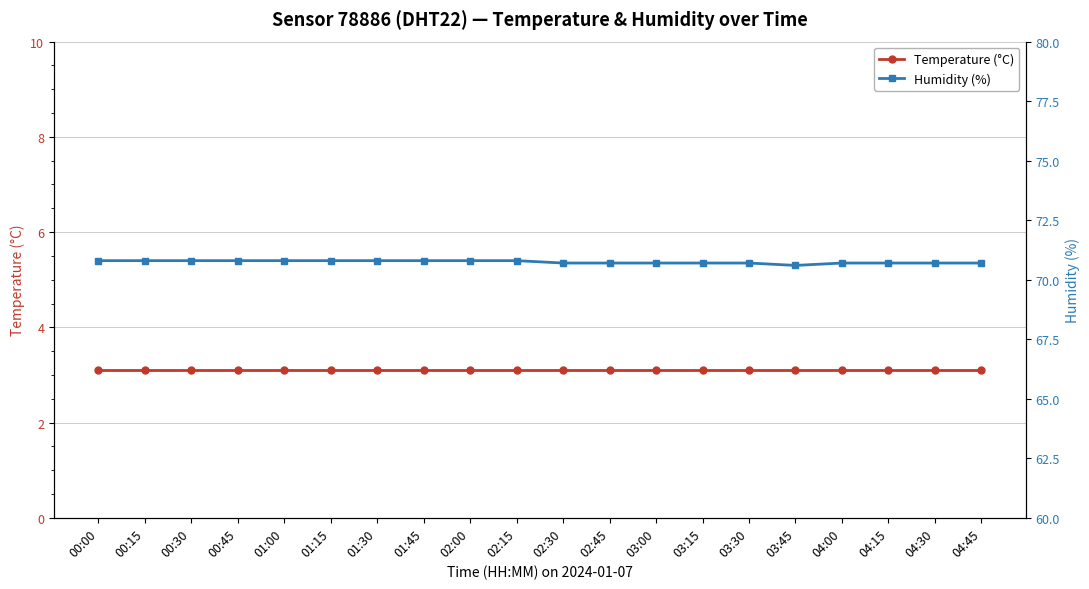

What value does the Humidity (%) series have at 02:00?

70.8